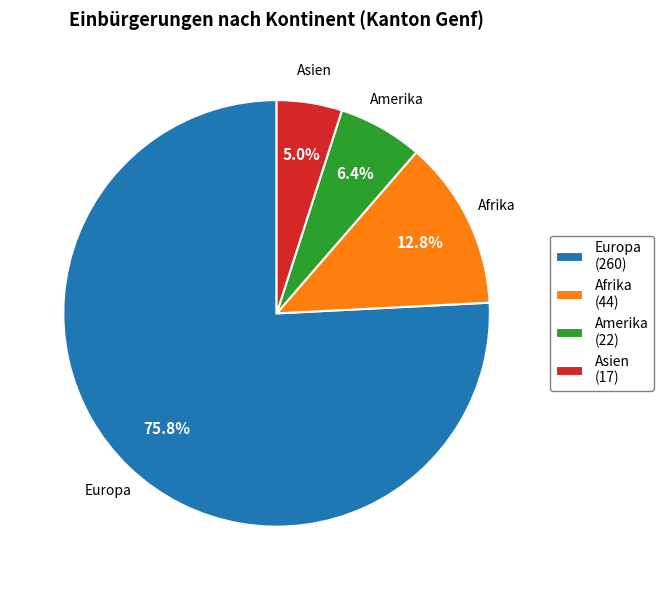

Rank the categories by value from lowest to highest.

Asien (17), Amerika (22), Afrika (44), Europa (260)